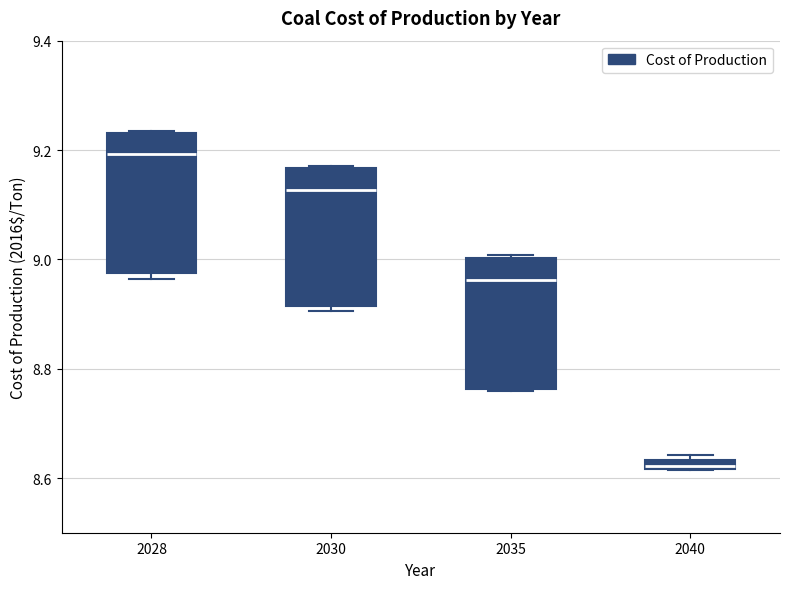

Which box's median line is the highest?

2028